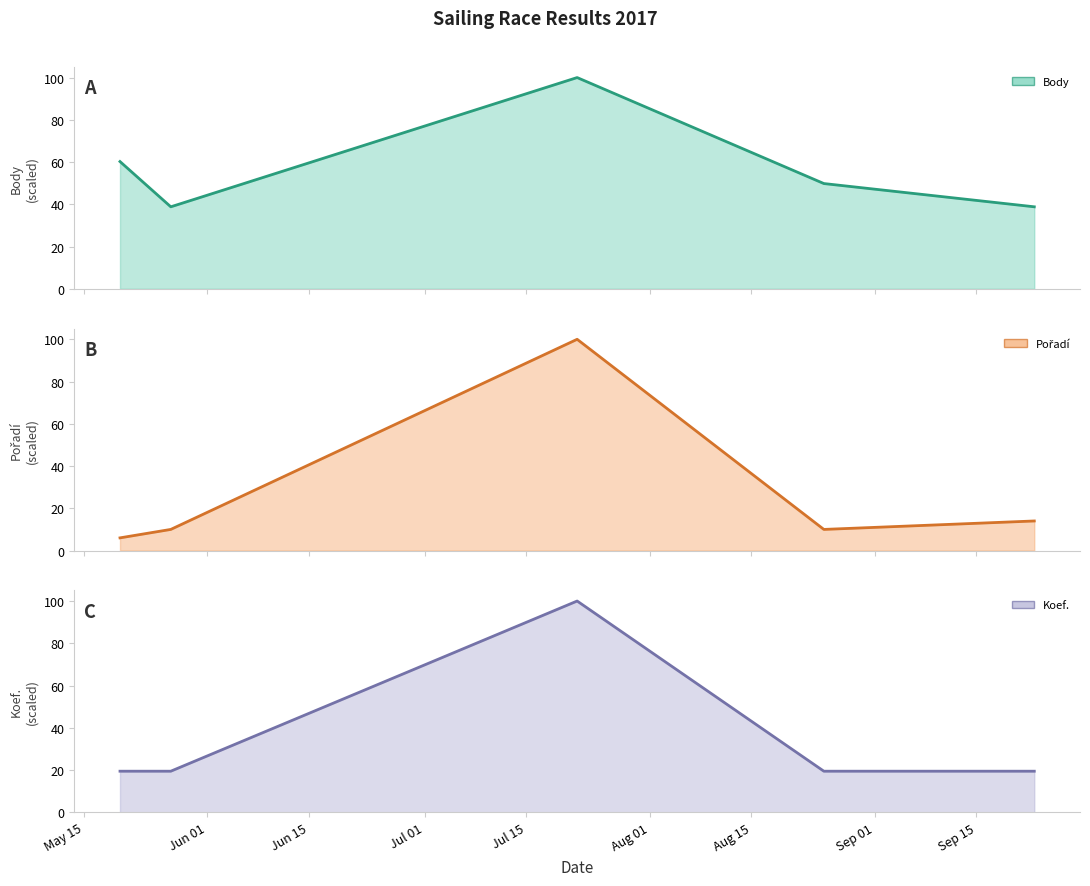

What is the value of the Body (line) point at the 4th from the left?

49.8